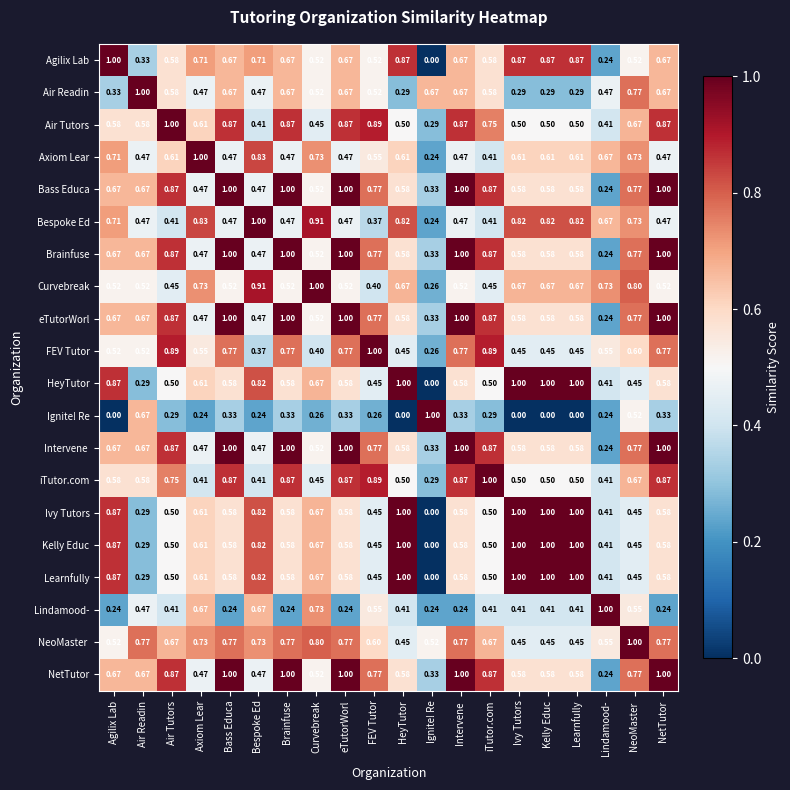

Between Learnfully and Lindamood-, which series saw the biggest shift?

Agilix Lab